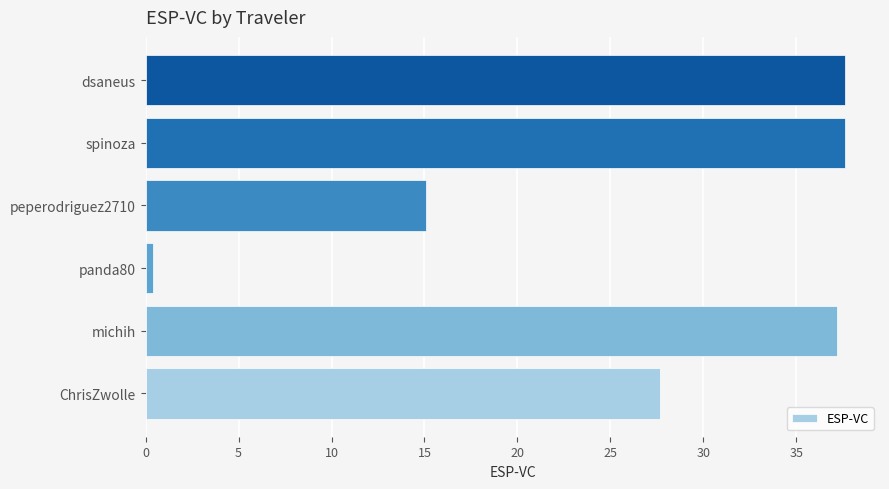

Which label corresponds to the smallest value in the chart?

panda80